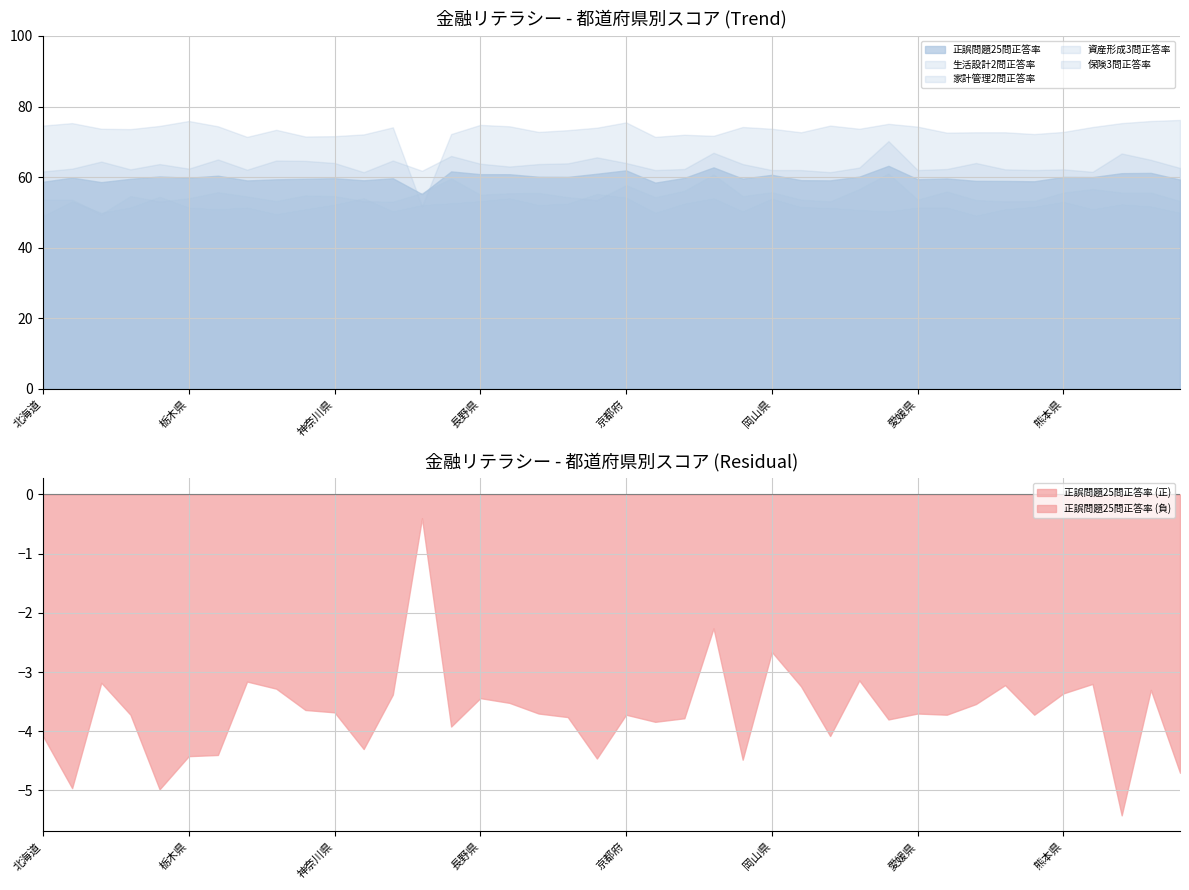

What is the lowest value of the 生活設計2問正答率 series?

49.0